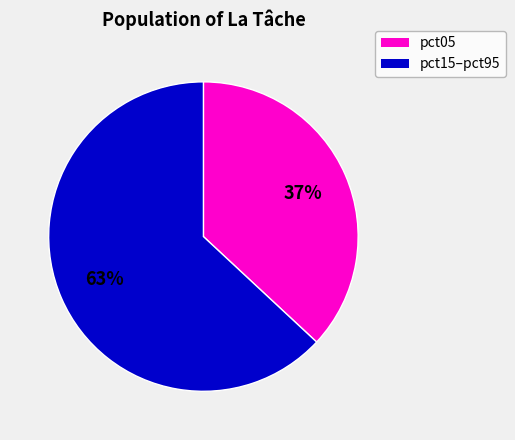

To the nearest percent, what is the difference between the largest and smallest slice percentages?

26%